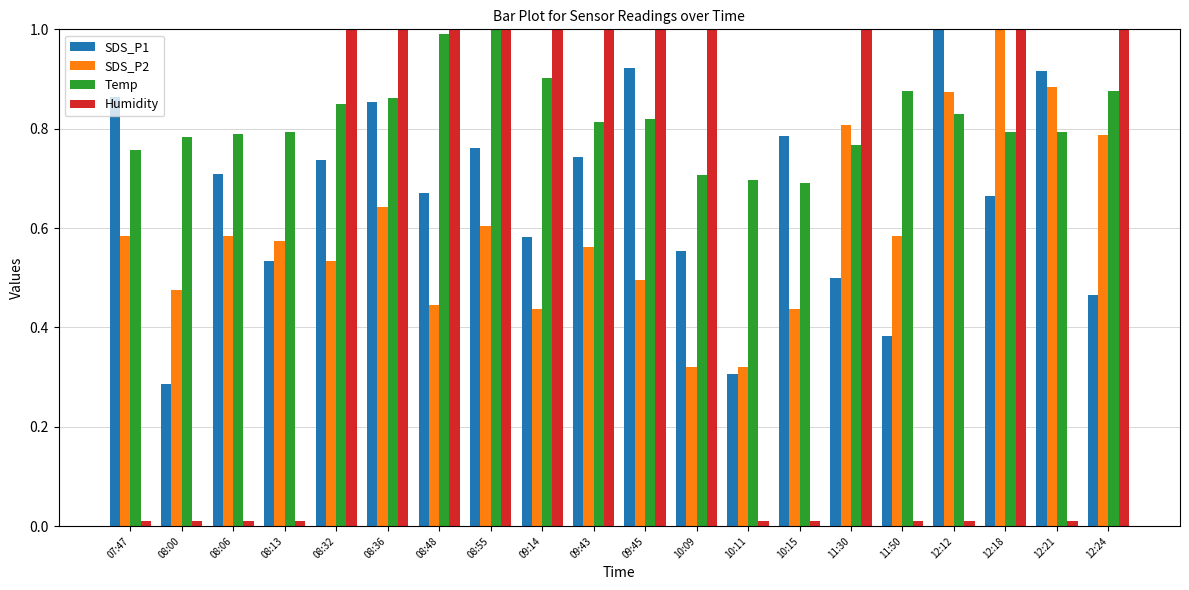

Which series has the widest spread of values?

Humidity